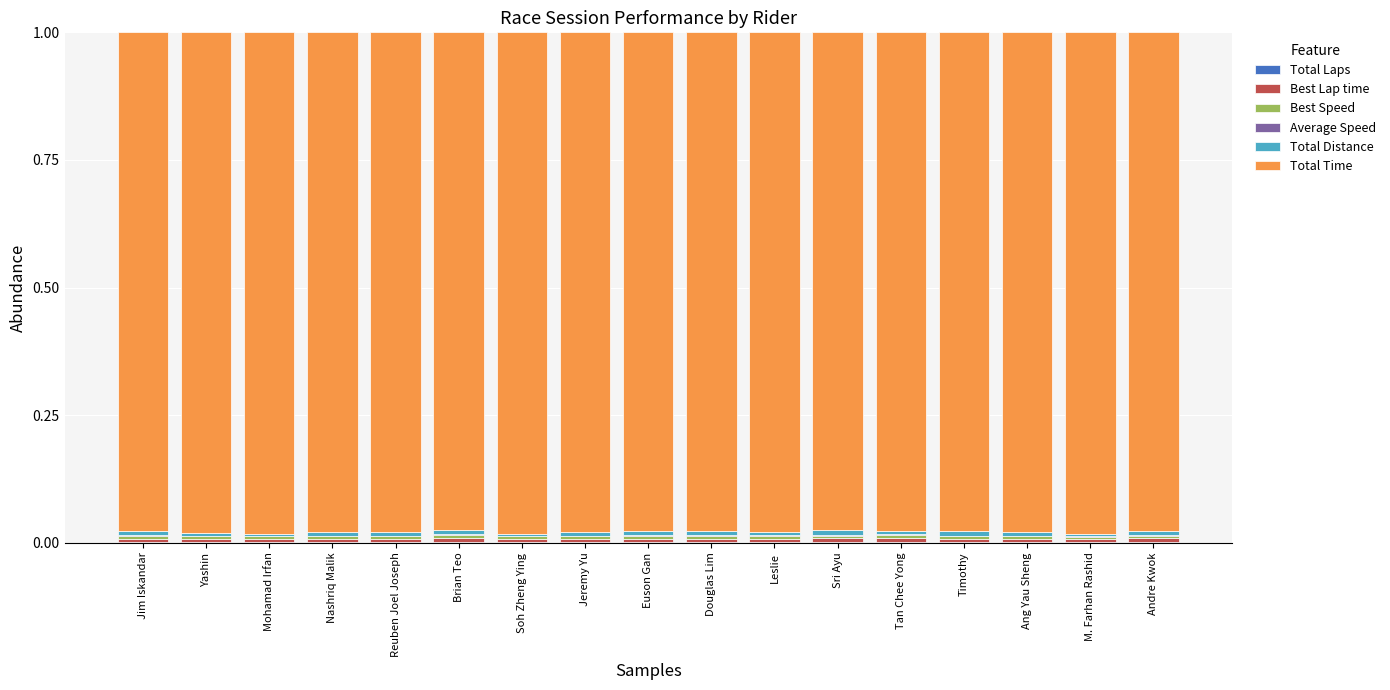

True or false: Best Speed has a value of 0.0 at Timothy.

False